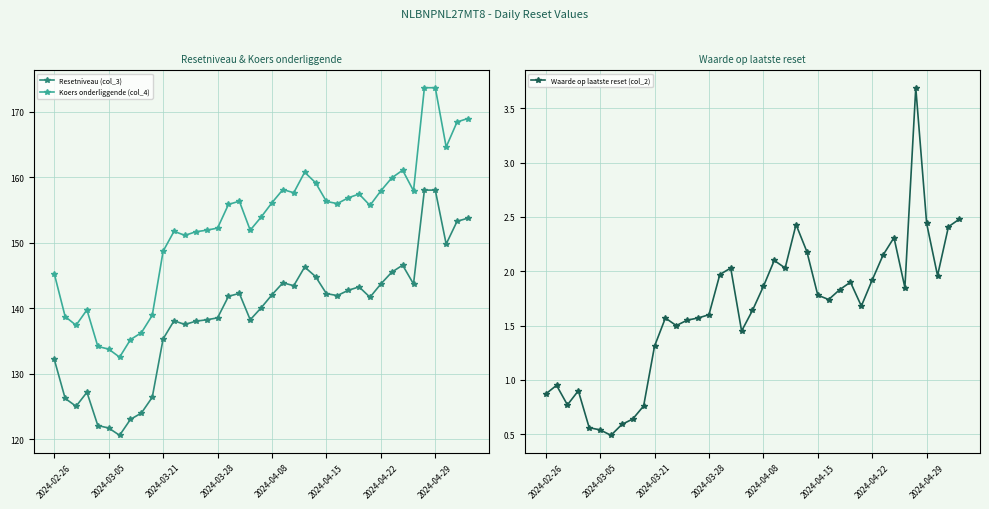

How many values in the Resetniveau (col_3) series exceed 141?

21